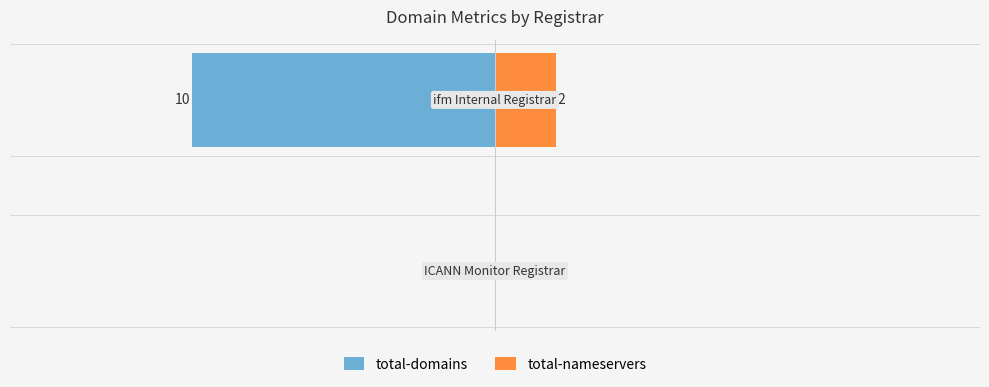

What is the total value across all series at −15?

-8